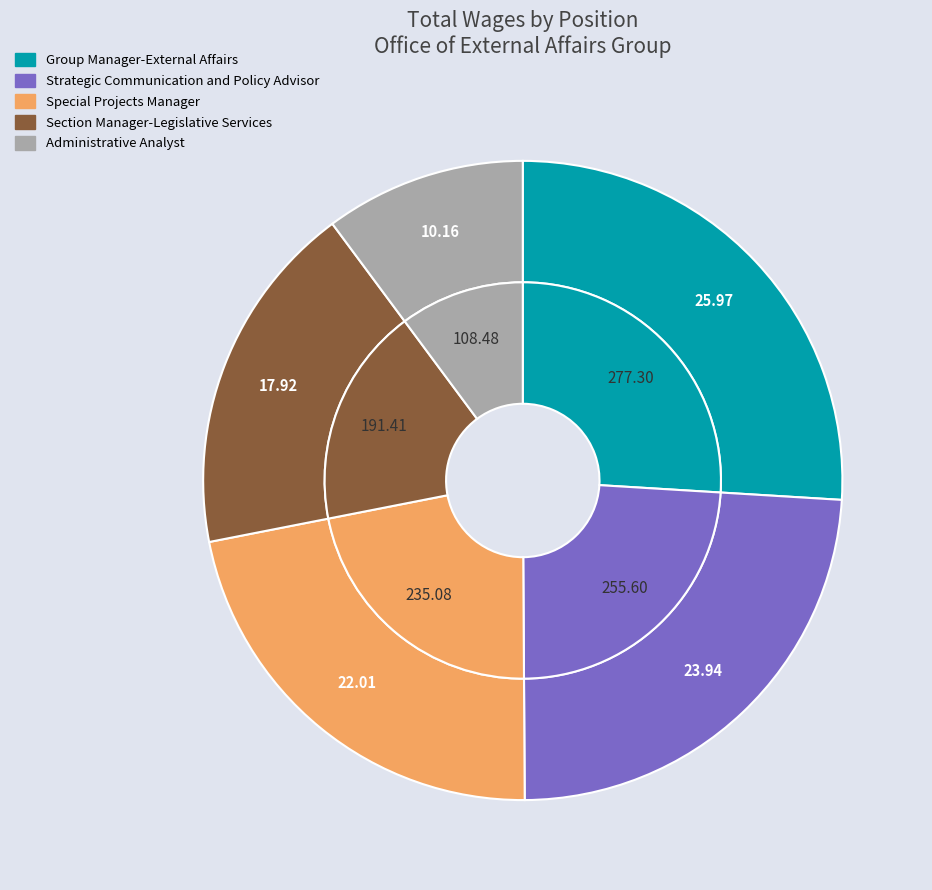

What percentage is the Section Manager-Legislative Services slice, to the nearest percent?

18%